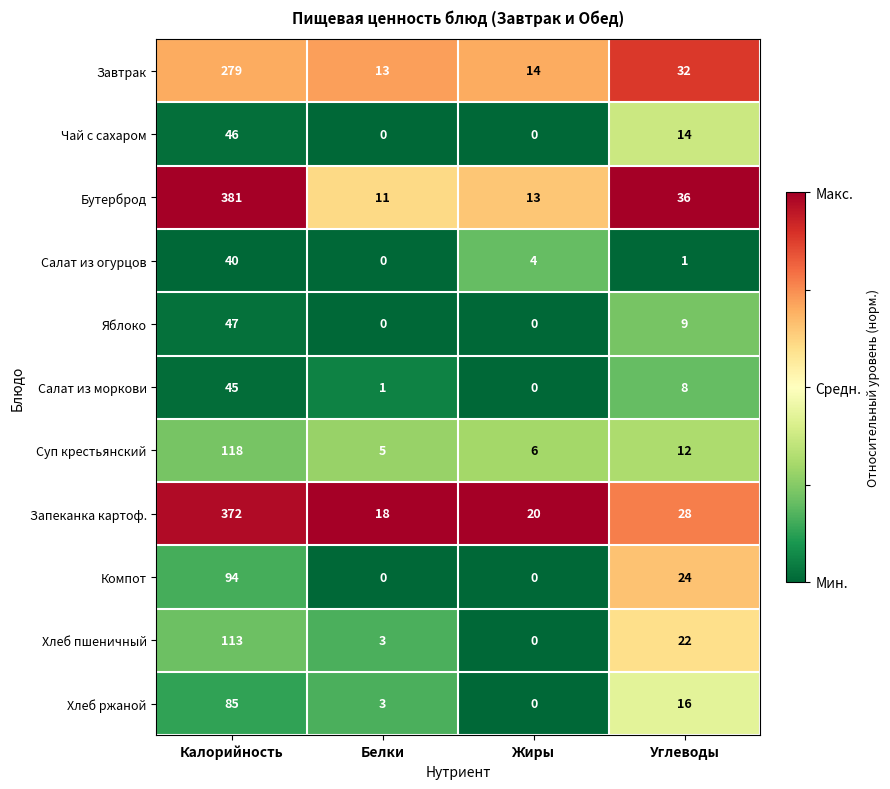

At which label does Запеканка картоф. reach its minimum?

Белки